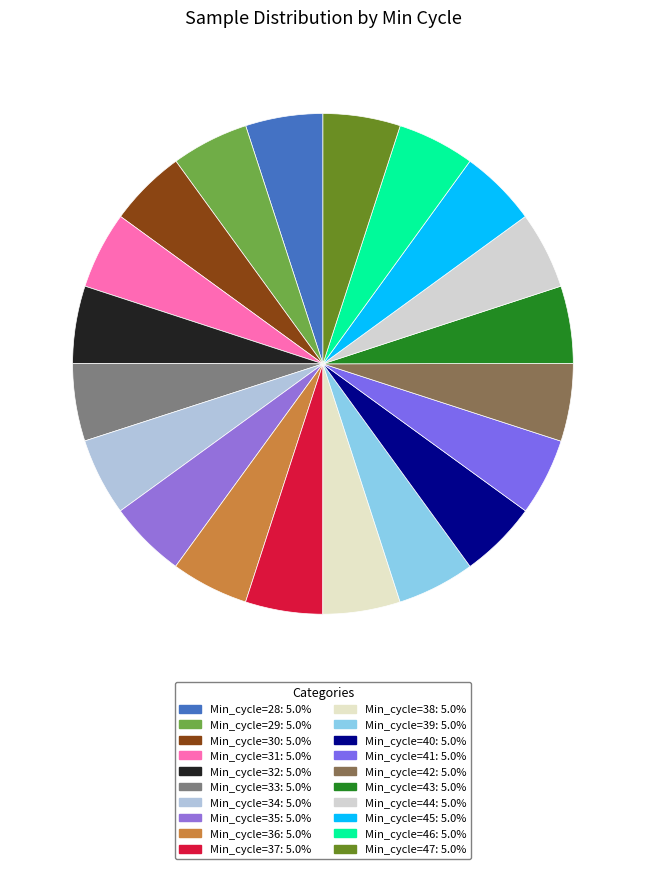

Count the number of slices in the pie.

20